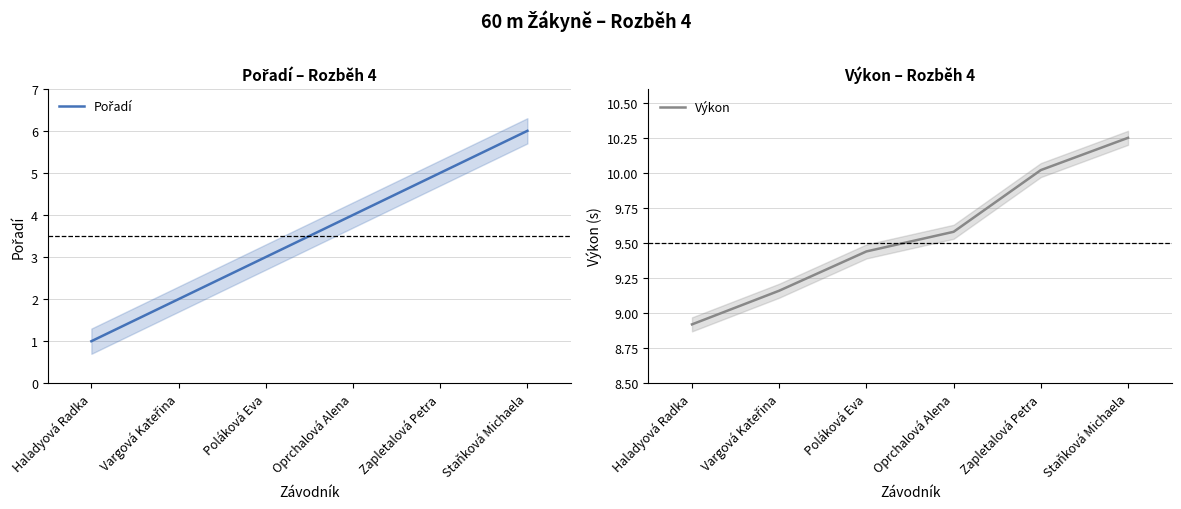

Is it true that Pořadí equals 3.0 at Poláková Eva?

True